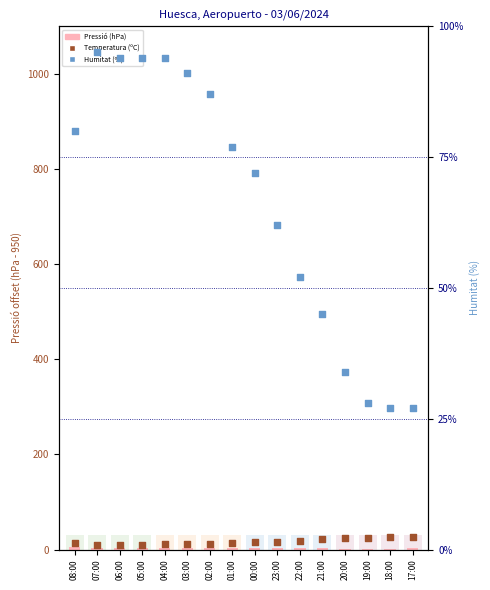

Which series has the largest Y range (max minus min)?

Humitat (%)